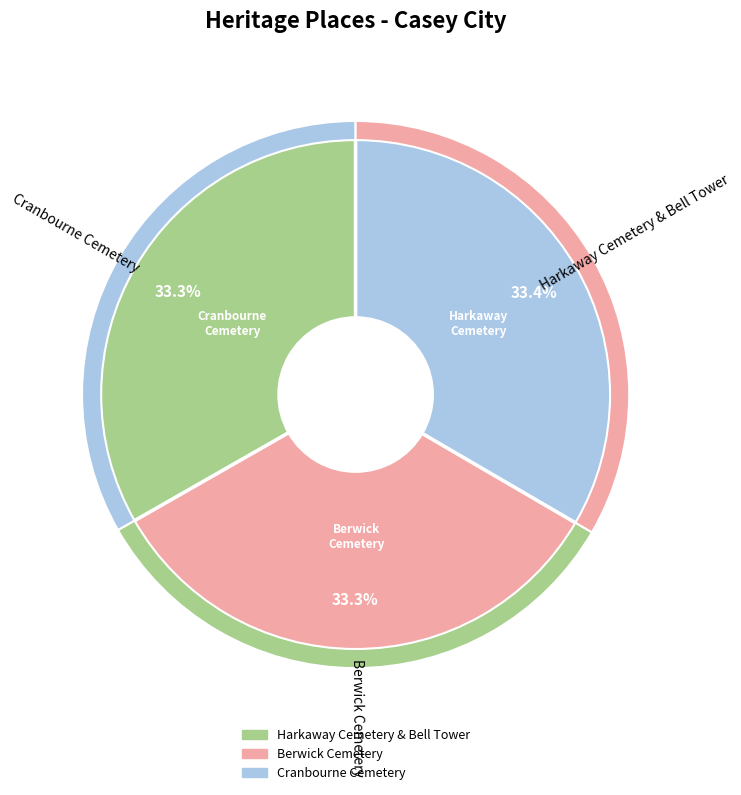

Which slice is the smallest?

Harkaway Cemetery & Bell Tower